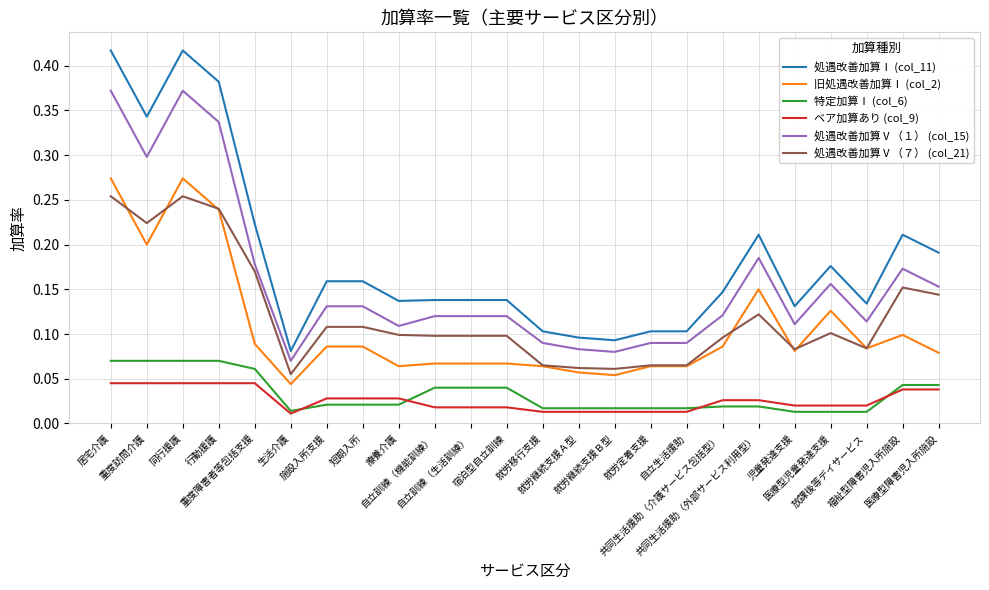

Which series has the largest total across all categories?

処遇改善加算Ⅰ (col_11)